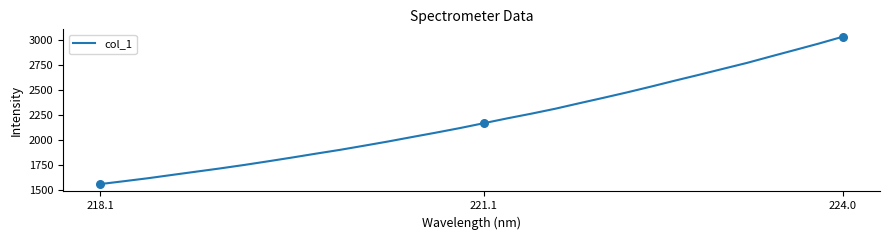

What is the difference between the maximum and minimum values?

1470.1